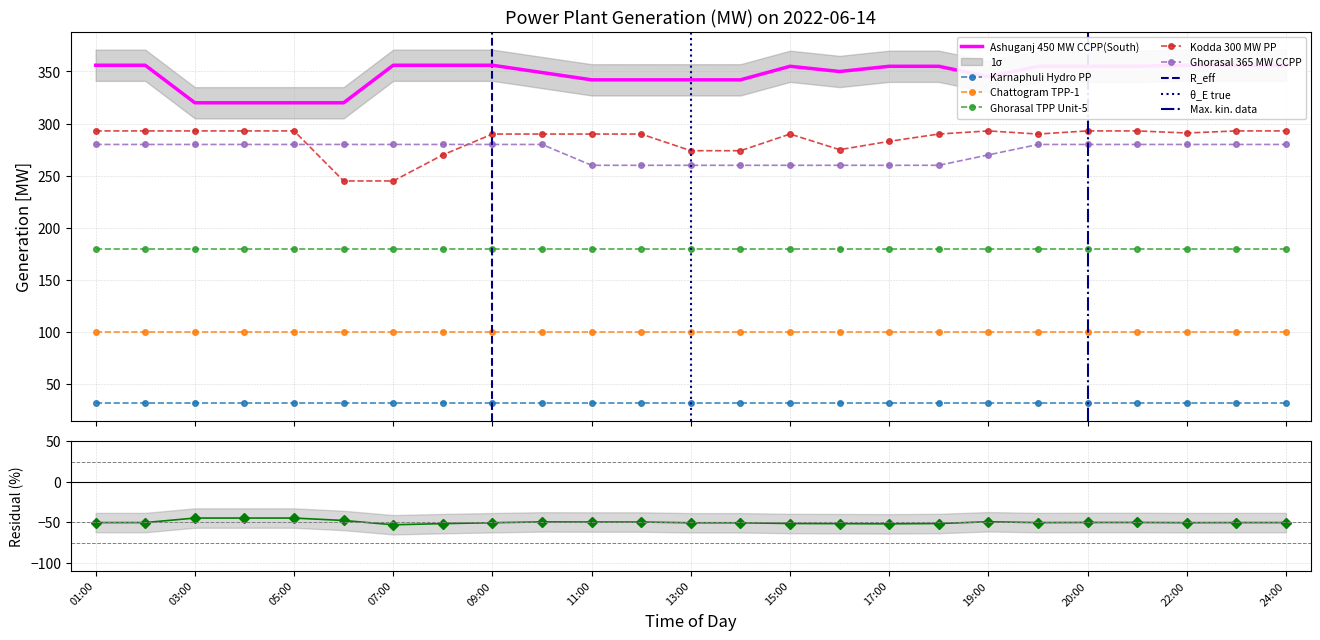

Is it true that Ashuganj 450 MW CCPP(South) equals 189 at 03:00?

False